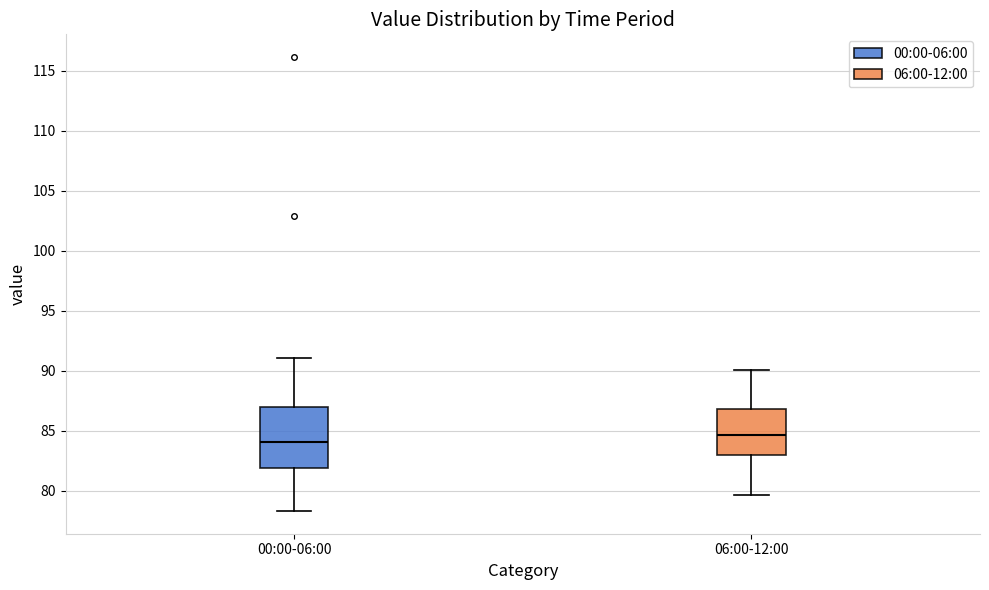

Reading left to right, read every box against the y-axis: the position of its median line, the range the box covers, and the ends of its whiskers. The values are not printed on the chart, so give them approximately, as read against the axis.

00:00-06:00: median 84.0, box 82.0 to 87.0, whiskers 78.5 to 91.0
06:00-12:00: median 84.5, box 83.0 to 87.0, whiskers 79.5 to 90.0